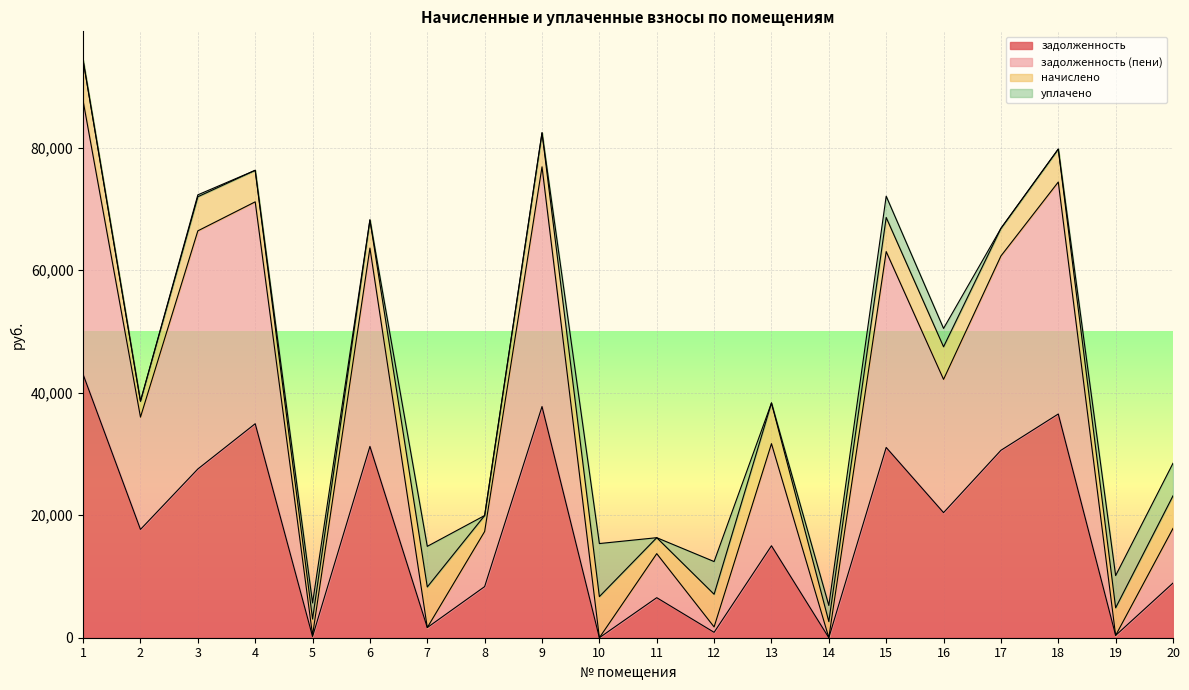

List the labels in order of задолженность value, smallest first.

10, 14, 5, 19, 12, 7, 11, 8, 20, 13, 2, 16, 3, 17, 15, 6, 4, 18, 9, 1